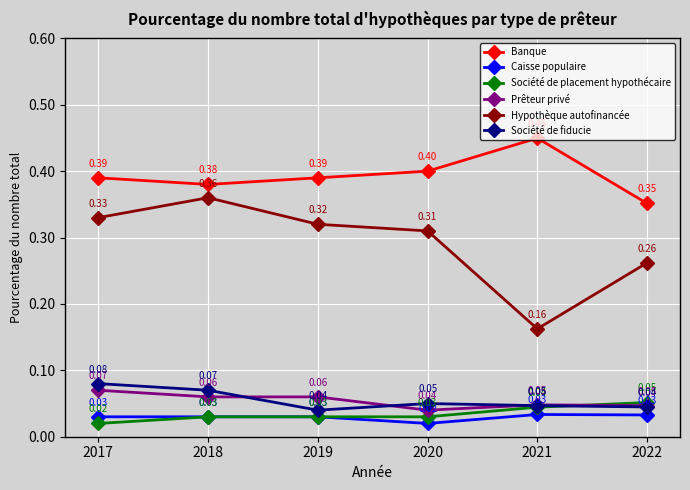

Does the chart display data point markers on the line(s)?

Yes